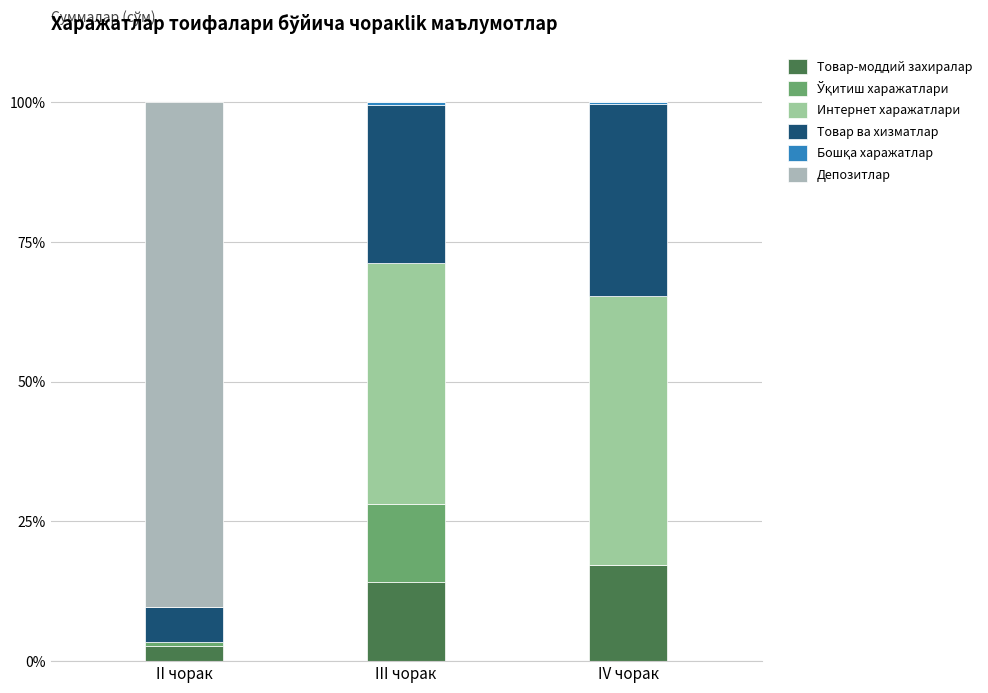

Rank the series by their maximum value, from highest to lowest.

Депозитлар, Интернет харажатлари, Товар ва хизматлар, Товар-моддий захиралар, Ўқитиш харажатлари, Бошқа харажатлар